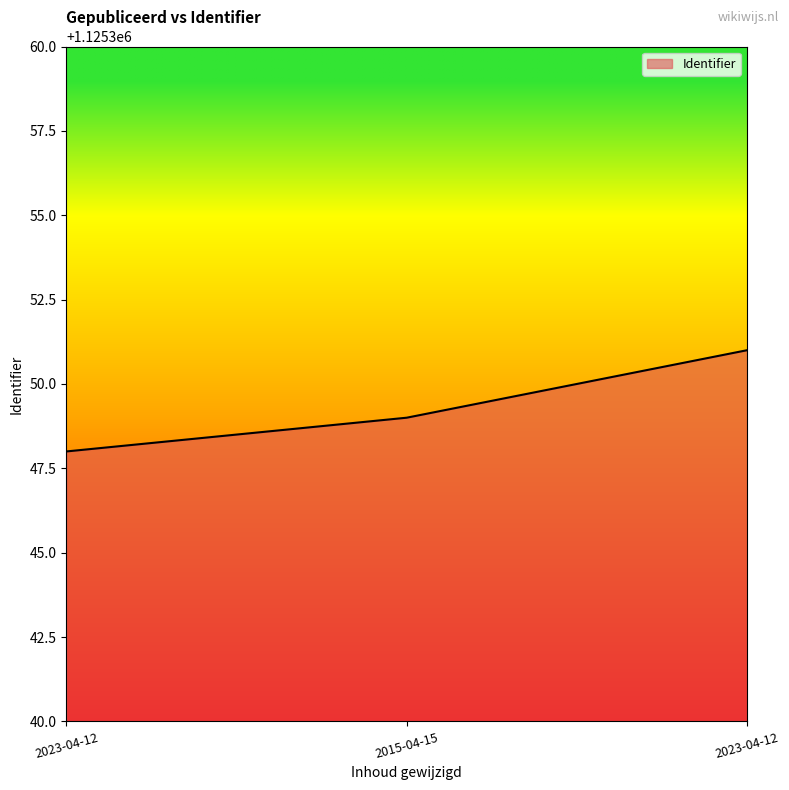

Does the chart display data point markers on the line(s)?

No